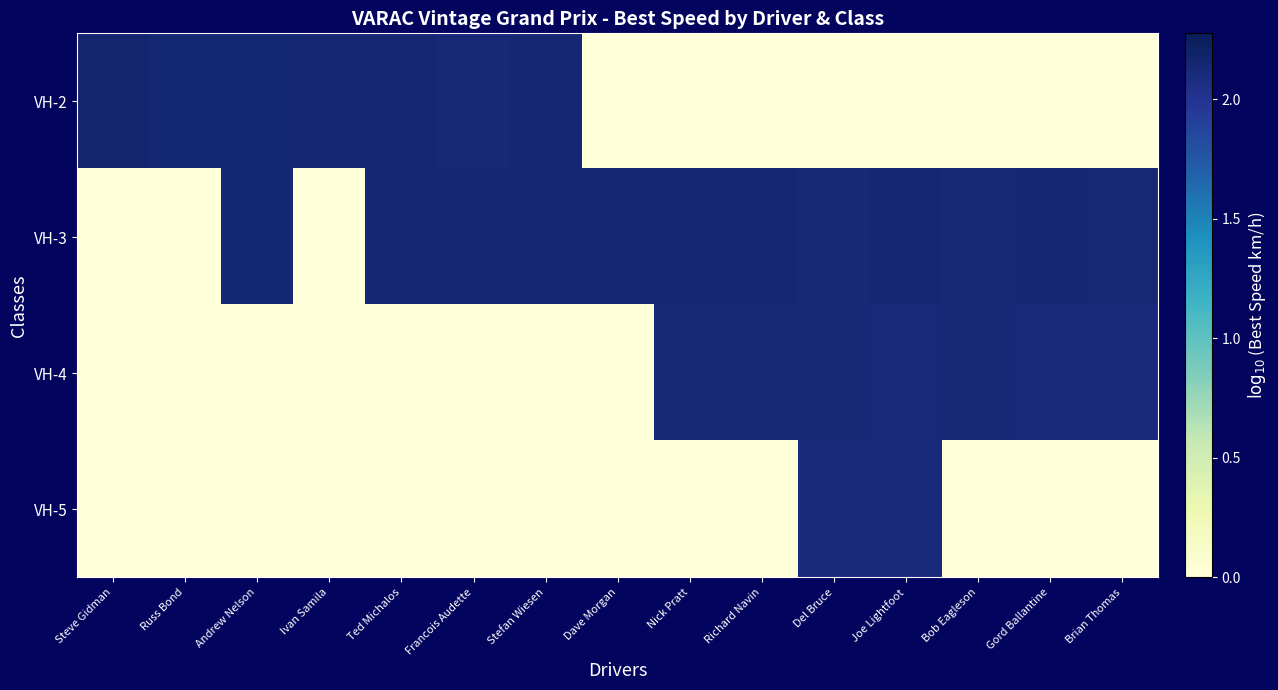

At how many categories does at least one series exceed 2?

15